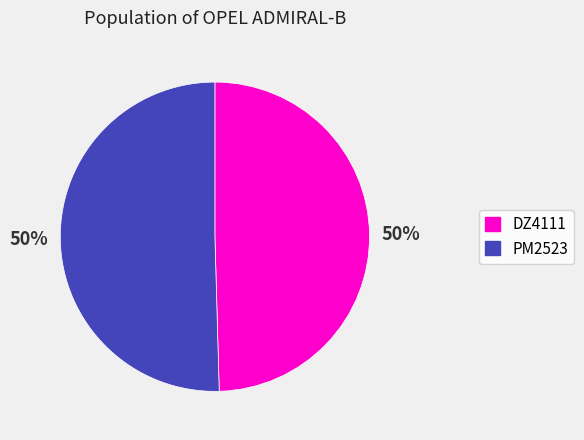

The PM2523 slice represents 50% of the pie. True or false?

True